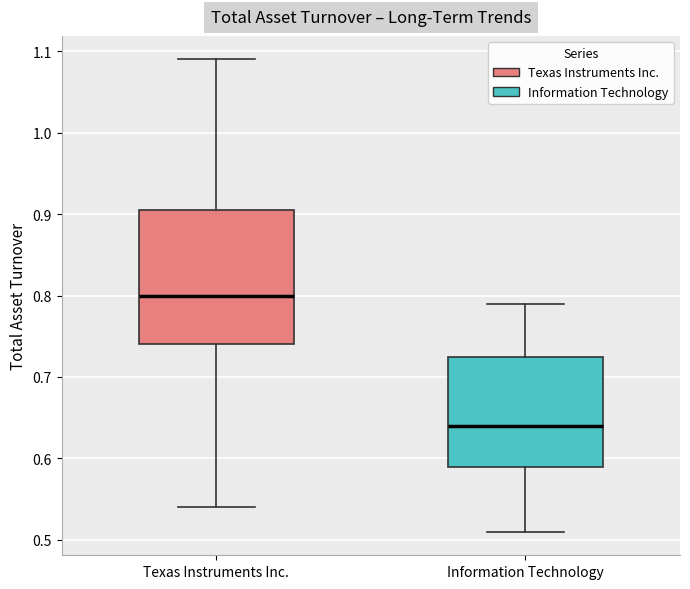

Which box is the tallest, from its lower edge to its upper edge?

Texas Instruments Inc.